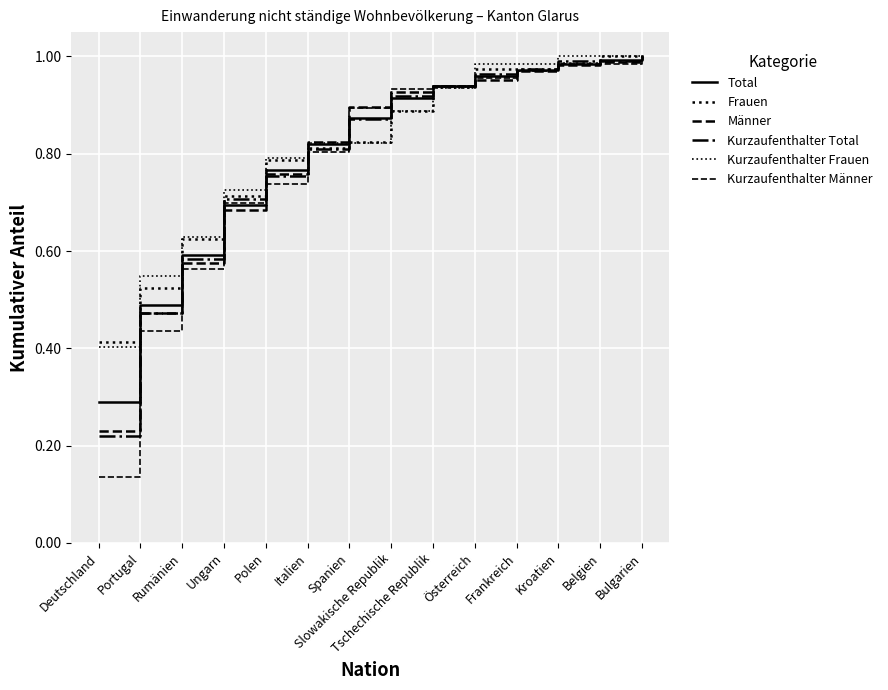

Does the chart have visible grid lines?

Yes